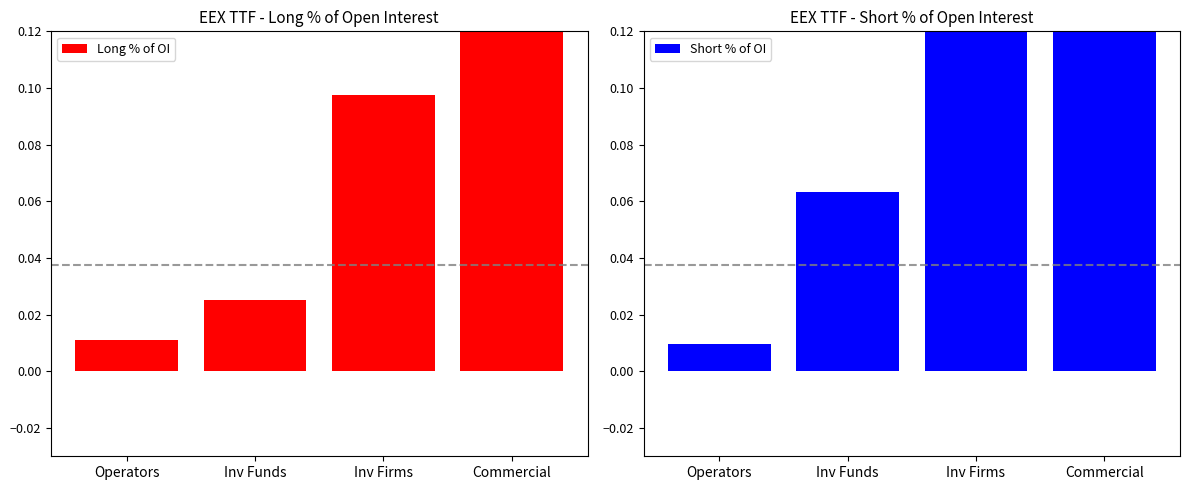

What is the label of the 1st bar from the left?

Operators